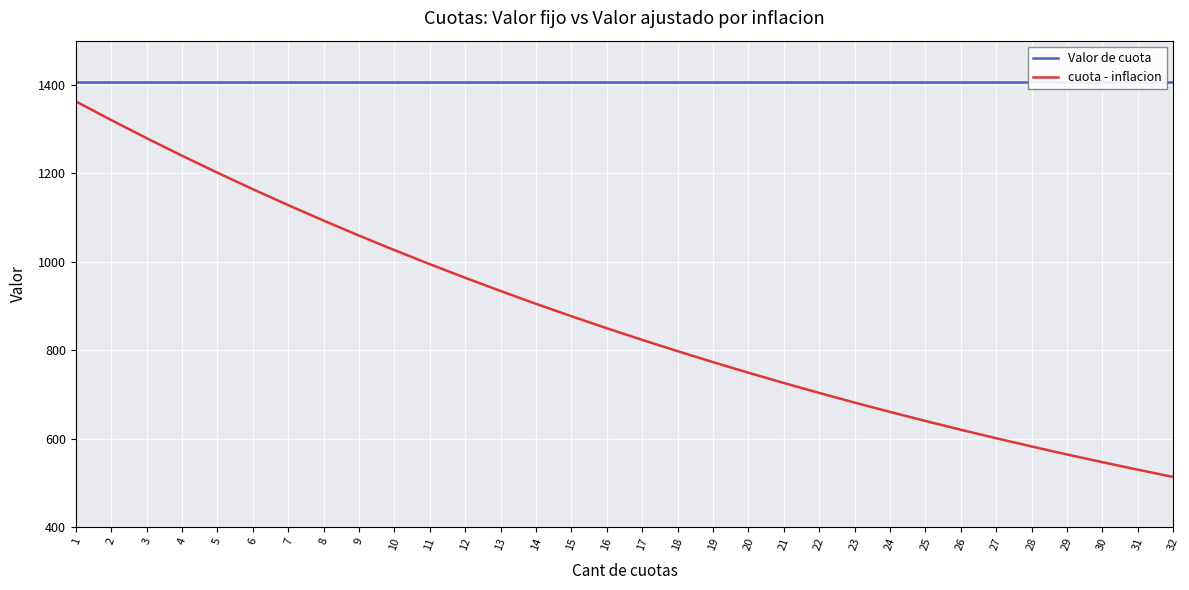

List the series in order of their overall mean, highest first.

Valor de cuota, cuota - inflacion